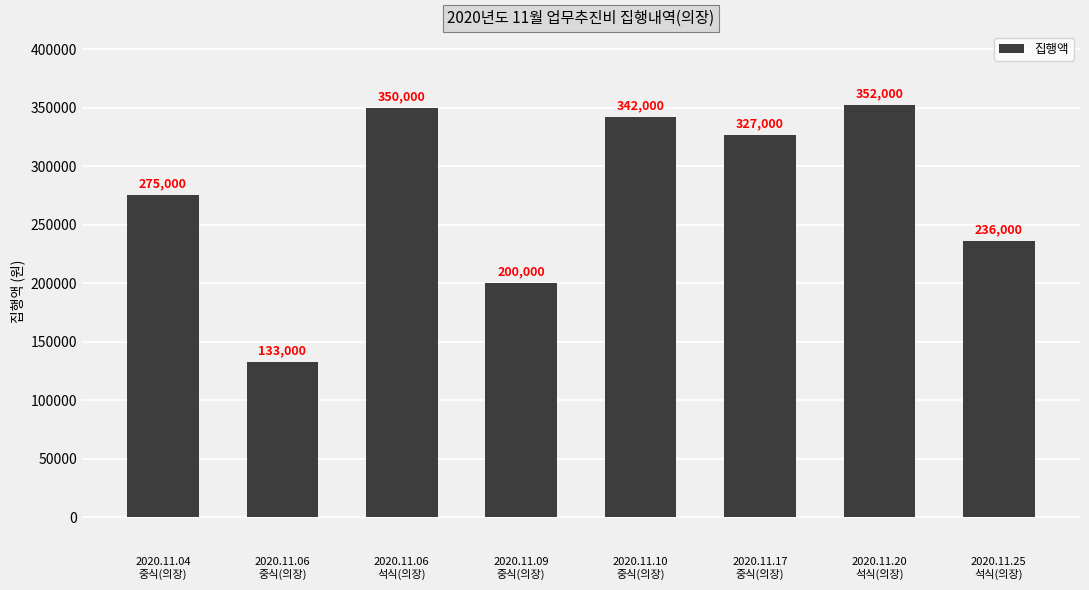

True or false: the data shows 632813 at 2020.11.20
석식(의장).

False